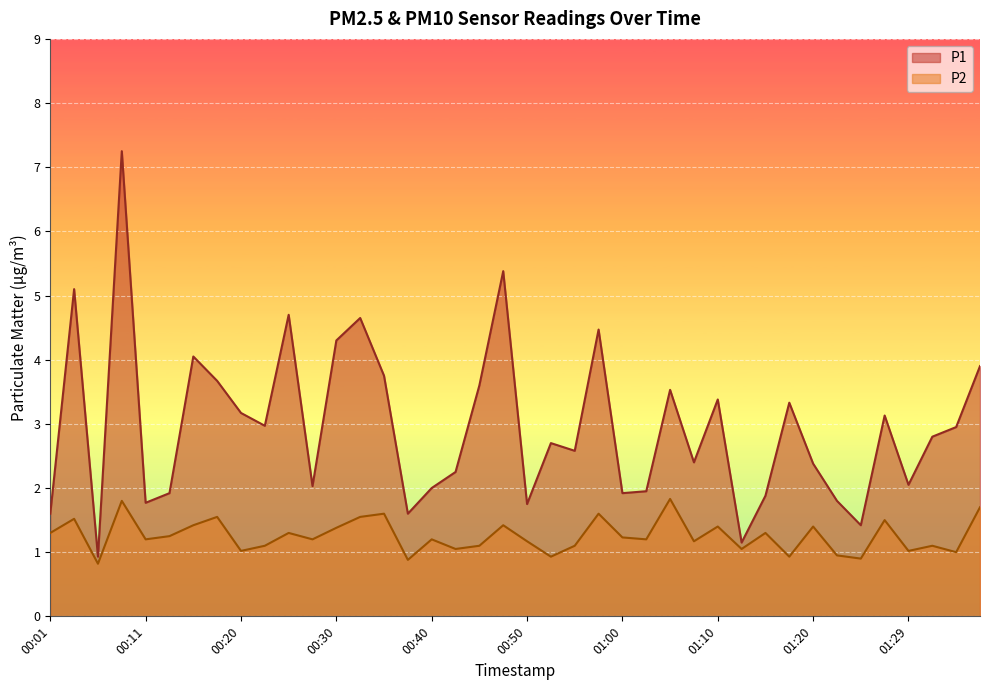

What is the label of the 26th point from the right?

00:35